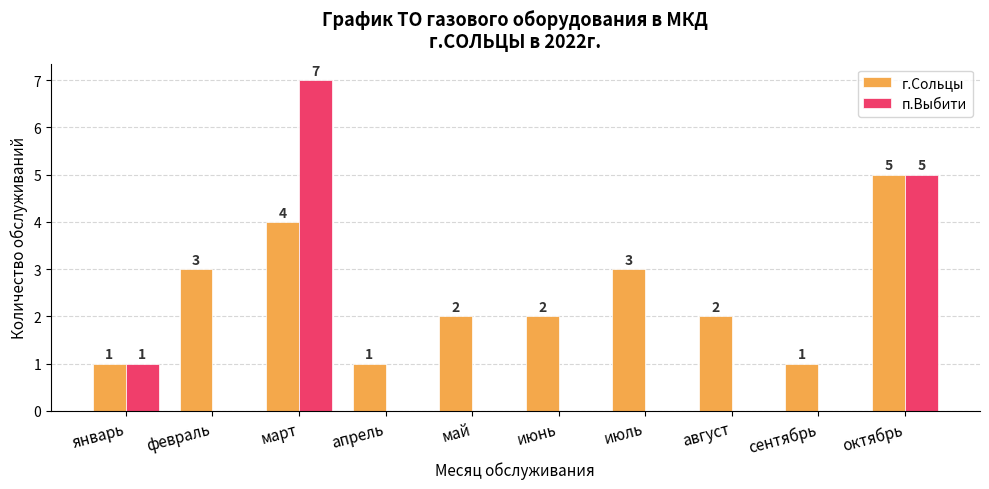

What is the total value across all series at август?

2